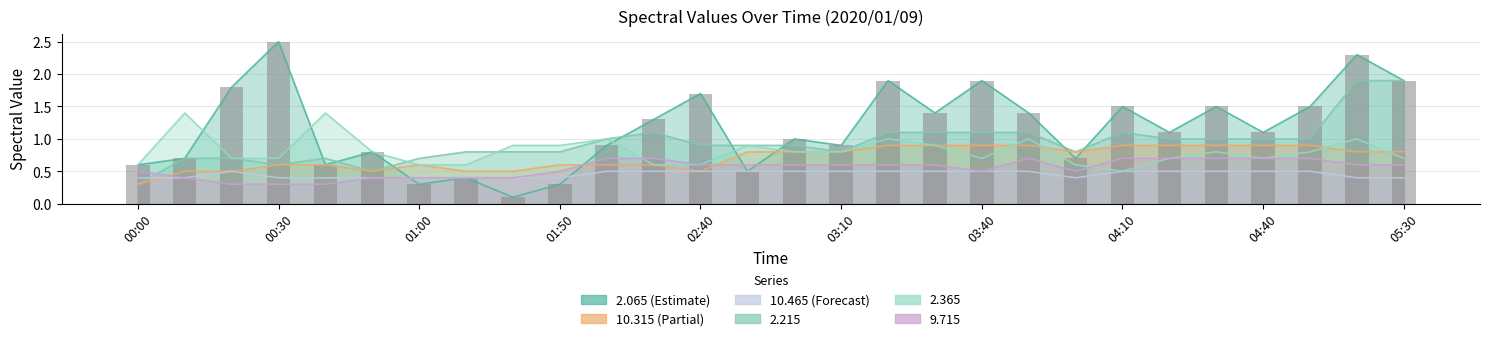

What is the change in value from 14 to 20?

-0.3